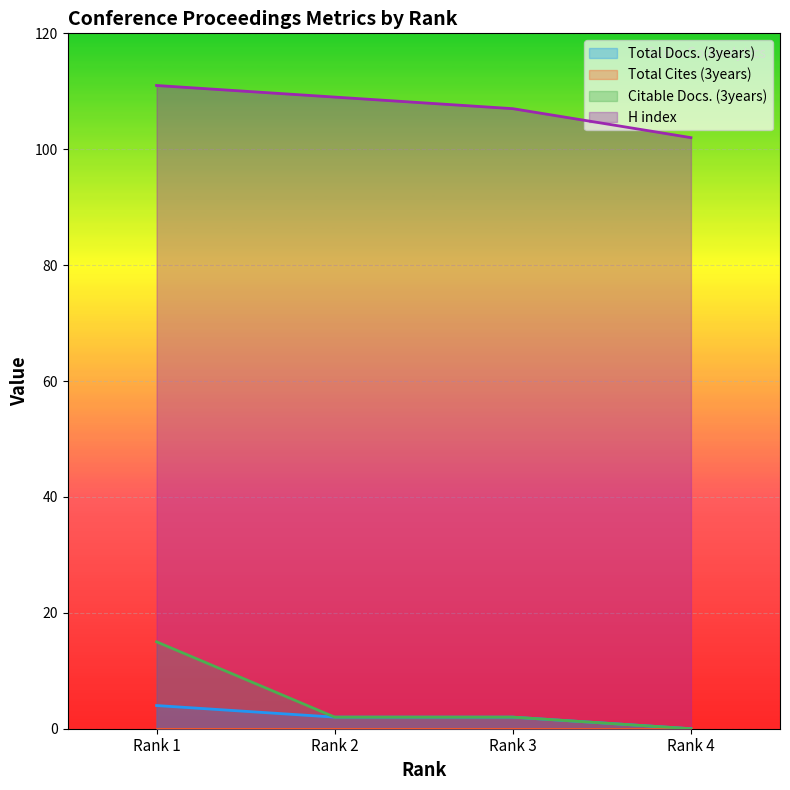

Does the chart display data point markers on the line(s)?

No